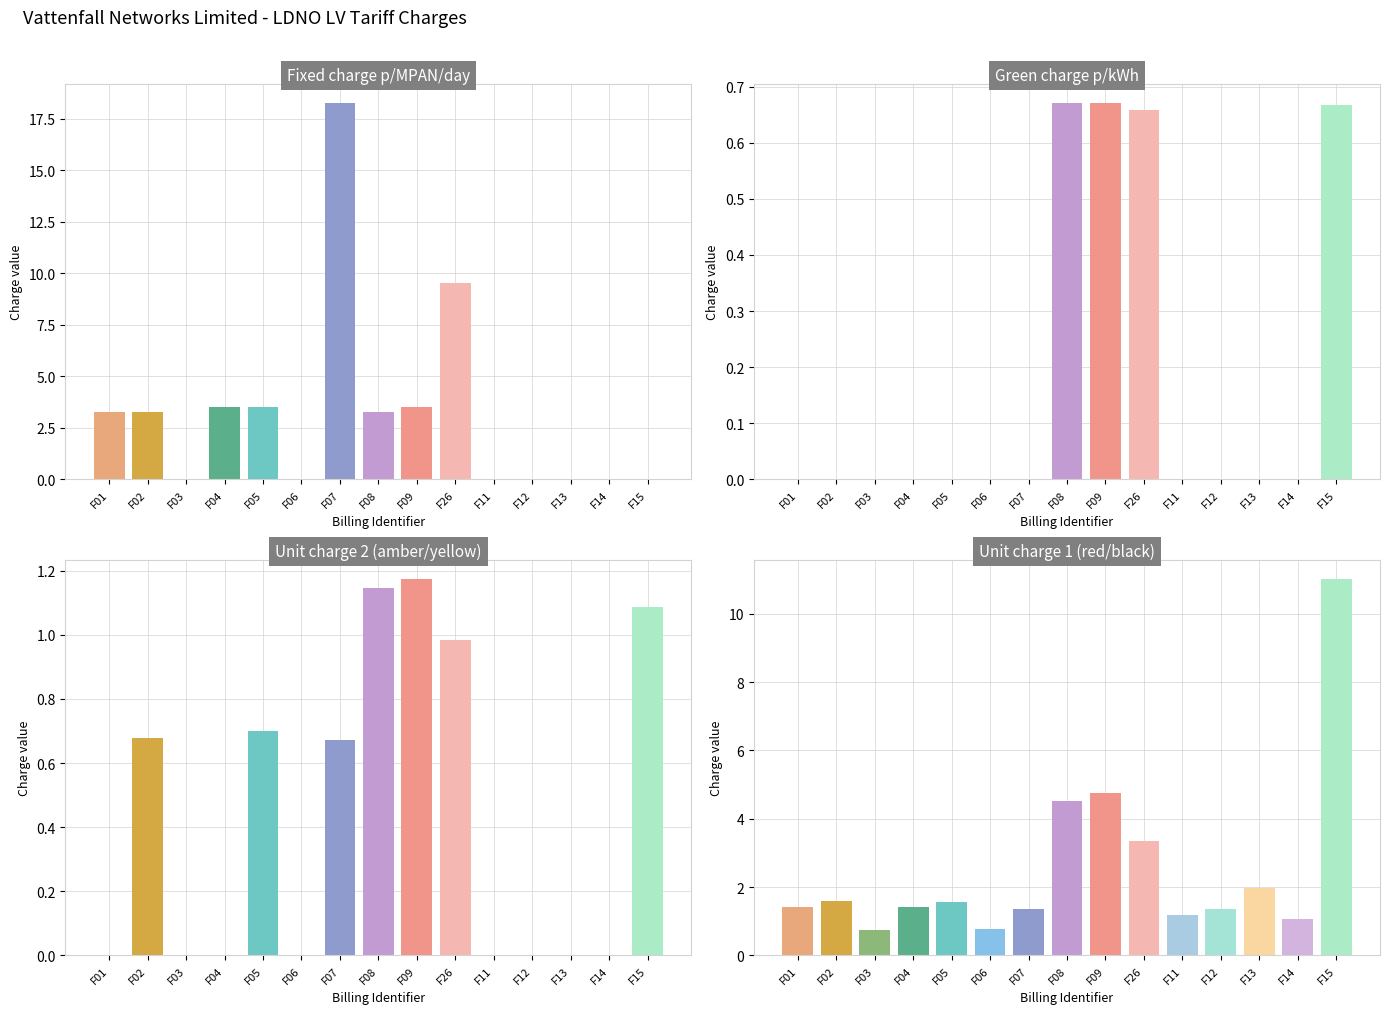

What is the label of the 10th bar from the left?

F26